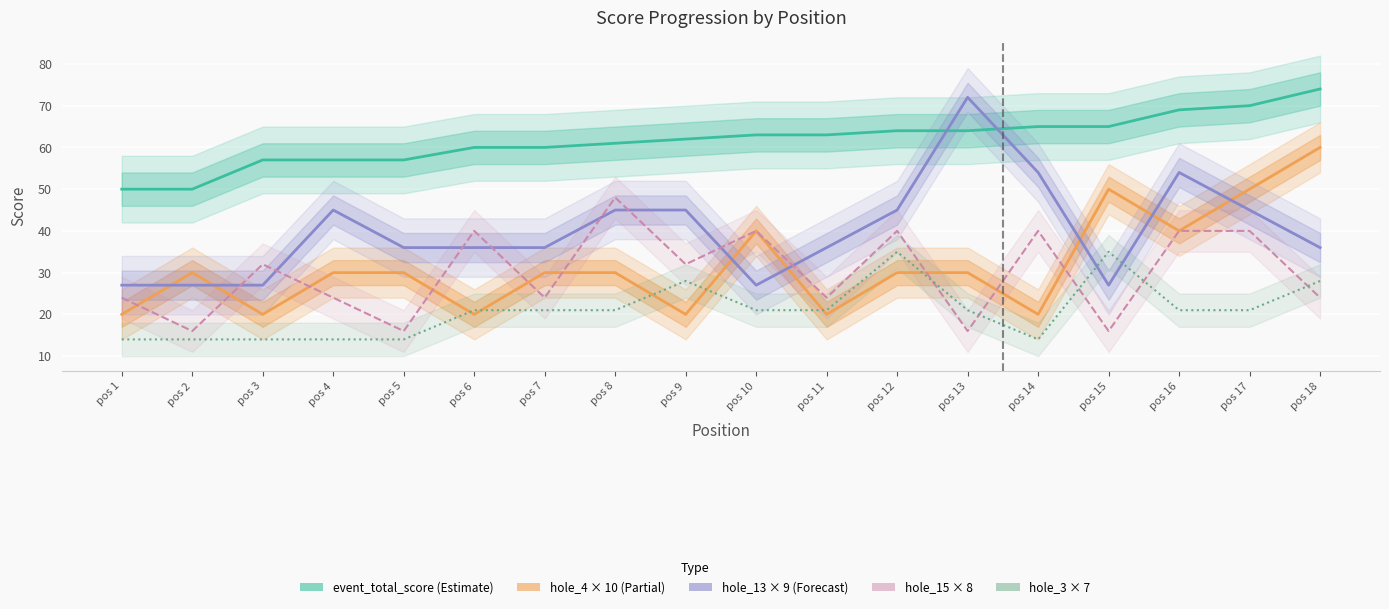

Where does the hole_4 (×10) series first go above 30?

pos 10